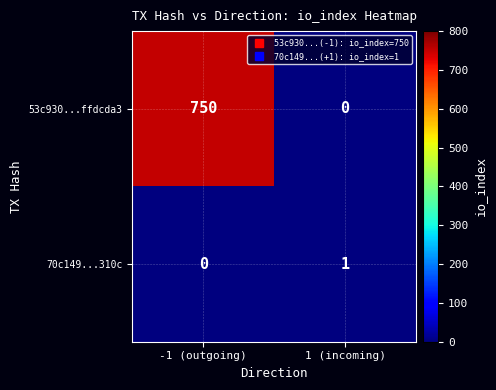

Between -1 (outgoing) and 1 (incoming), which series saw the biggest shift?

53c930...ffdcda3